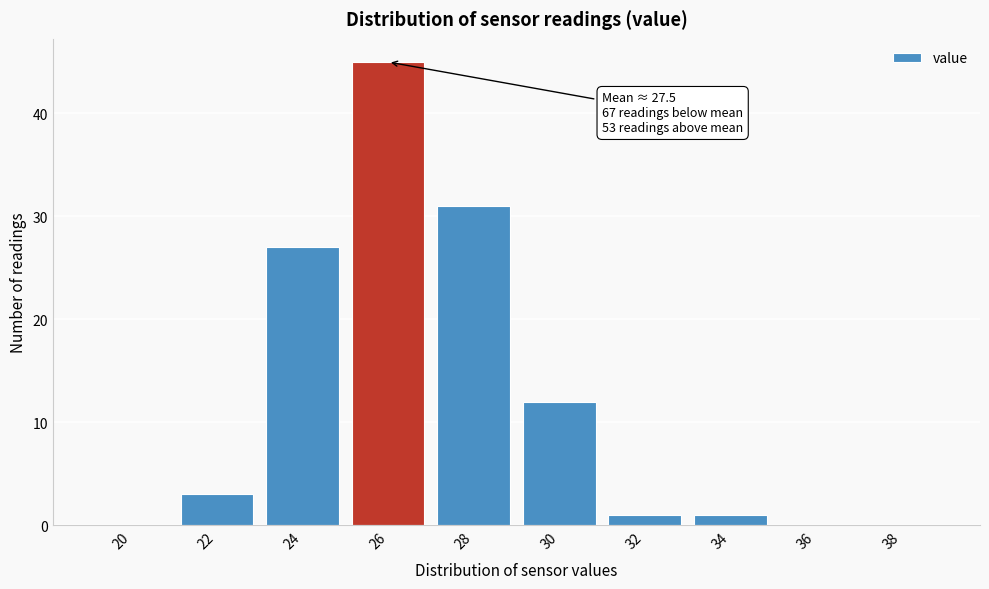

Reading right to left, transcribe all the data shown in this chart.

38=0	36=0	34=1	32=1	30=12	28=31	26=45	24=27	22=3	20=0